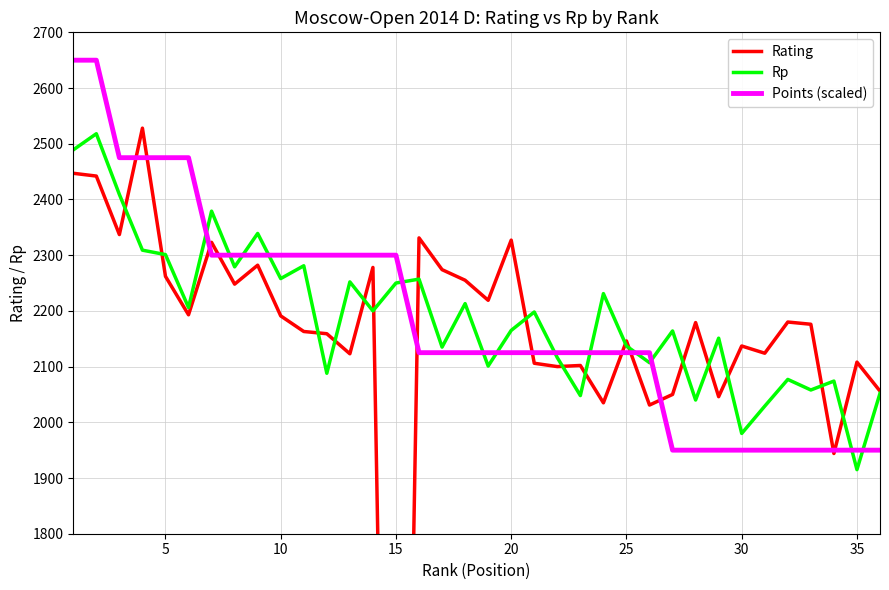

How many lines are shown in the chart?

3